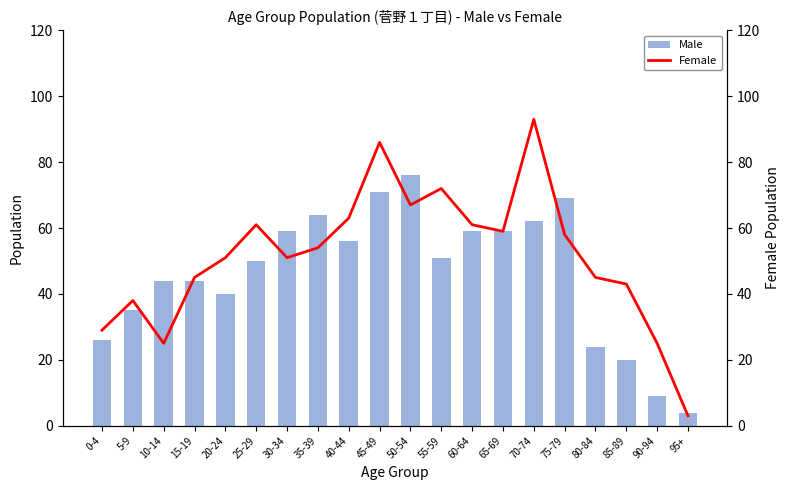

How many categories are shown in the chart?

20